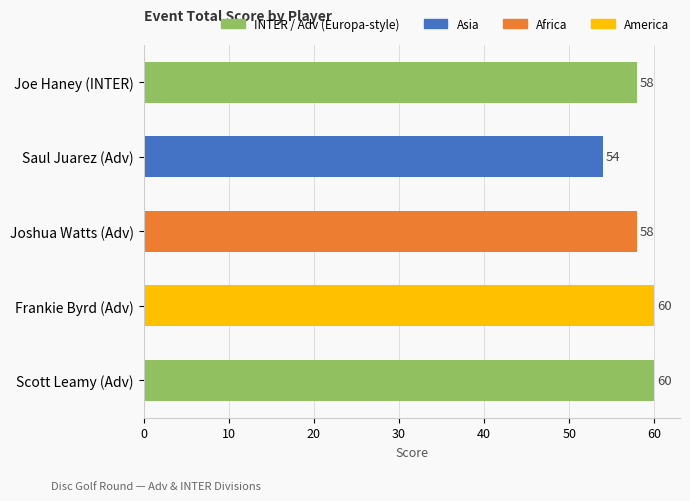

Is it true that the value at Frankie Byrd (Adv) is 60?

True